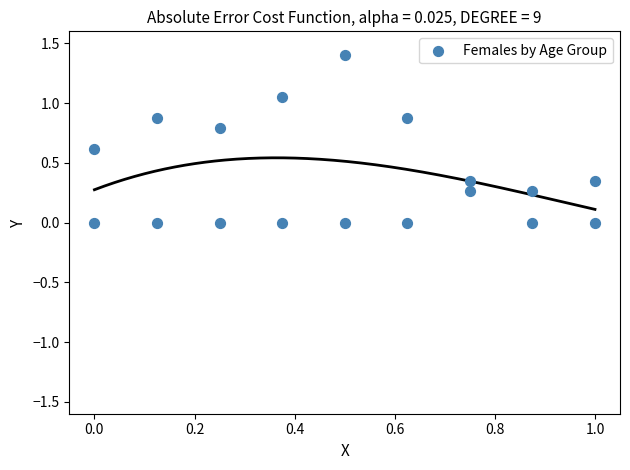

What is the range of Y values (max minus min)?

1.4